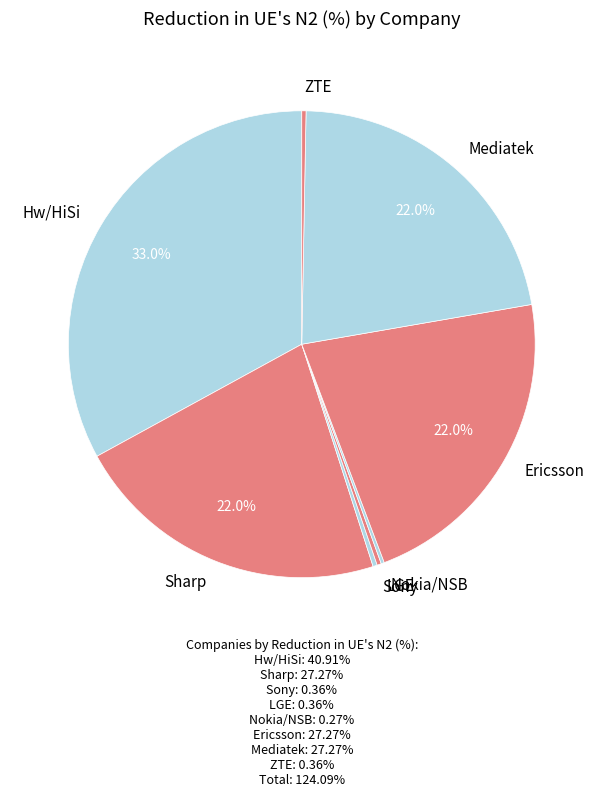

To the nearest percent, what is the average slice percentage?

12%